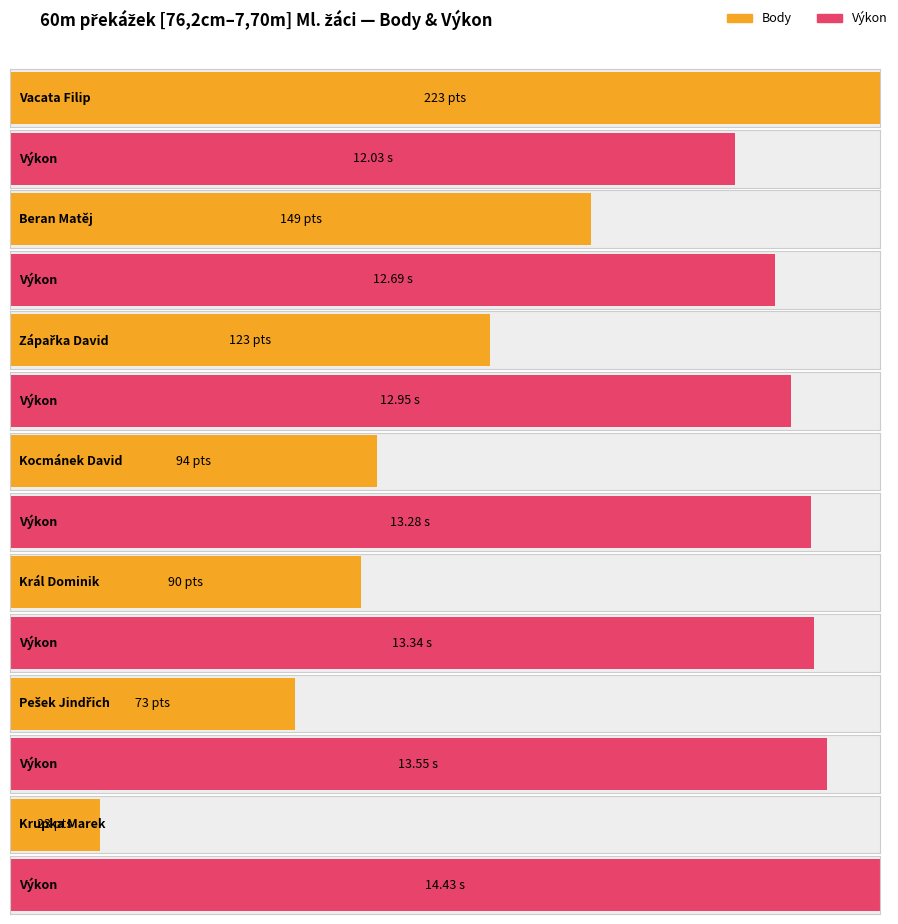

What is the difference between the maximum and second lowest values in the Výkon series?

1.7